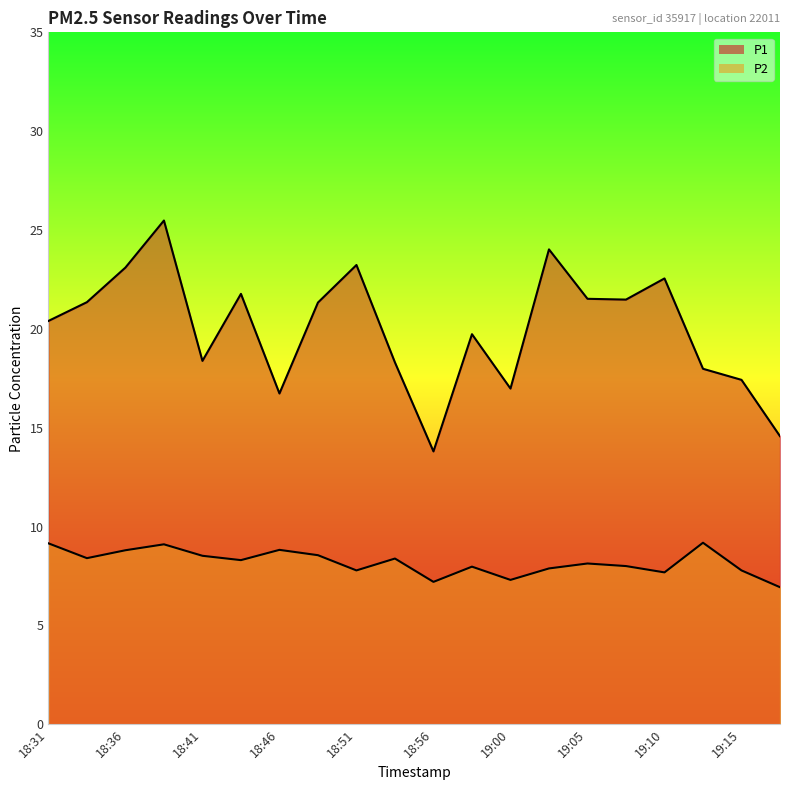

True or false: P2 and P1 cross at least once.

False